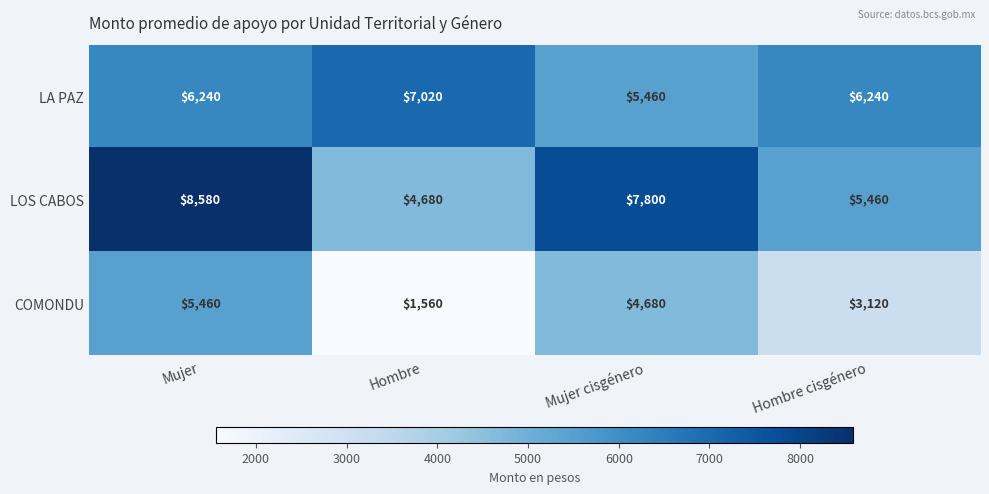

What is the spread (max minus min) of values at Hombre?

5460